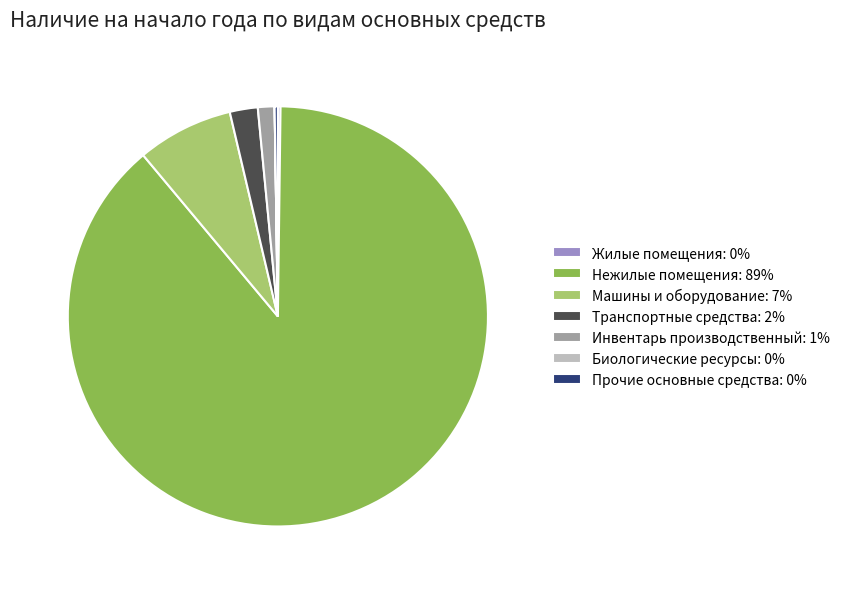

Do Машины и оборудование: 7% and Инвентарь производственный: 1% together represent more than half of the pie?

No